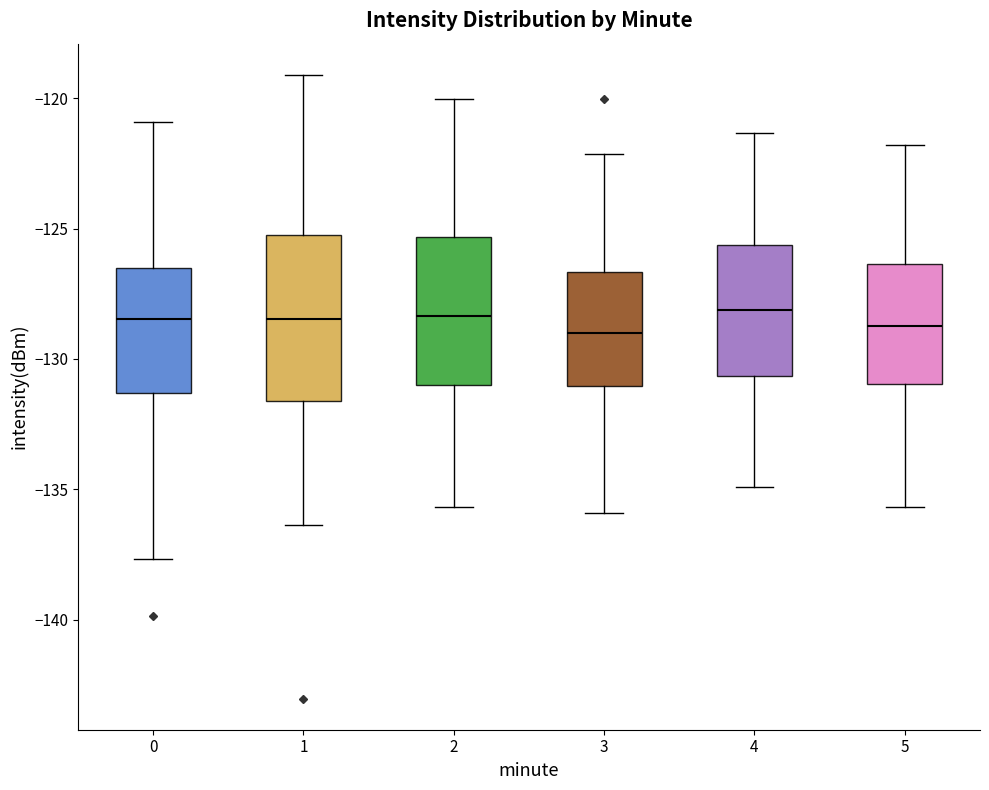

Where is the upper edge of the box at x = 5 on the y-axis? The values are not printed on the chart, so give them approximately, as read against the axis.

-126.5